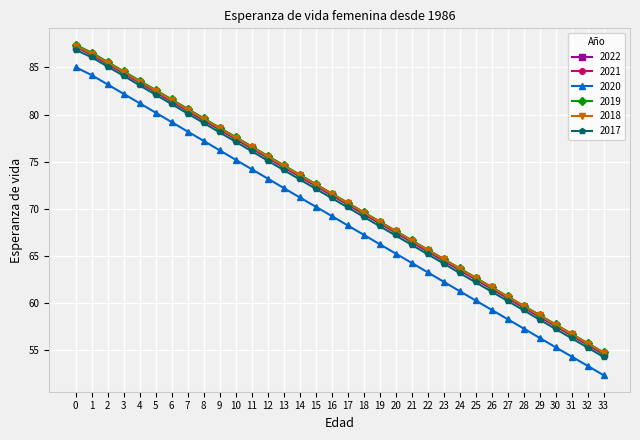

What is the difference between the 2022 values at 12 and 23?

10.9